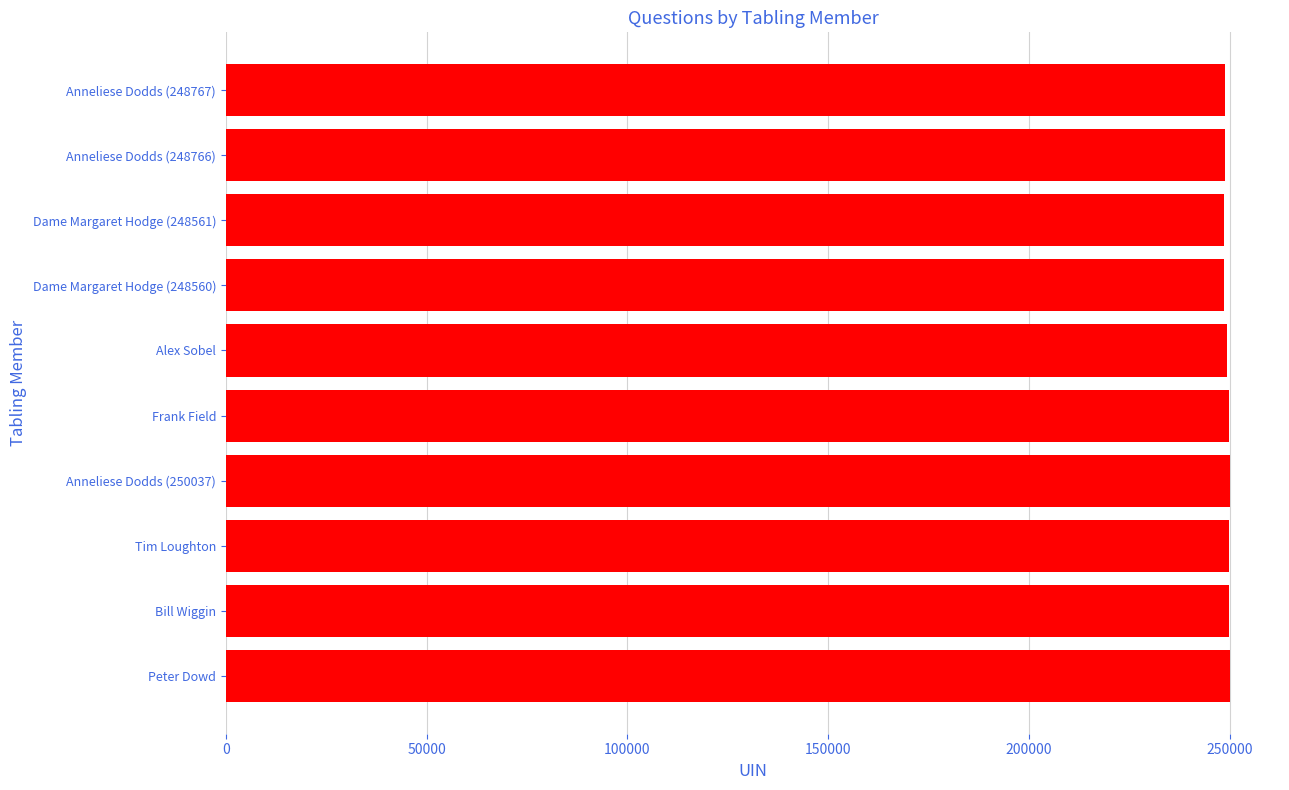

True or false: the data shows 121605 at Dame Margaret Hodge (248560).

False